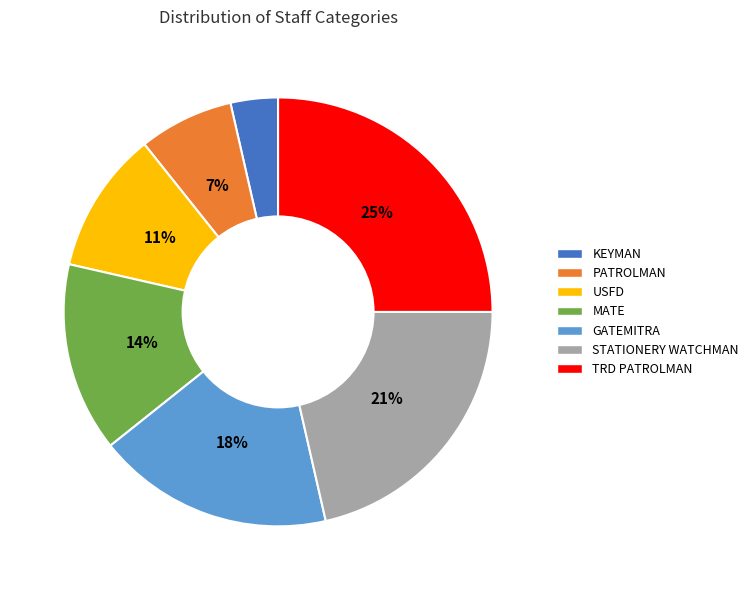

How many slices are in this pie chart?

7